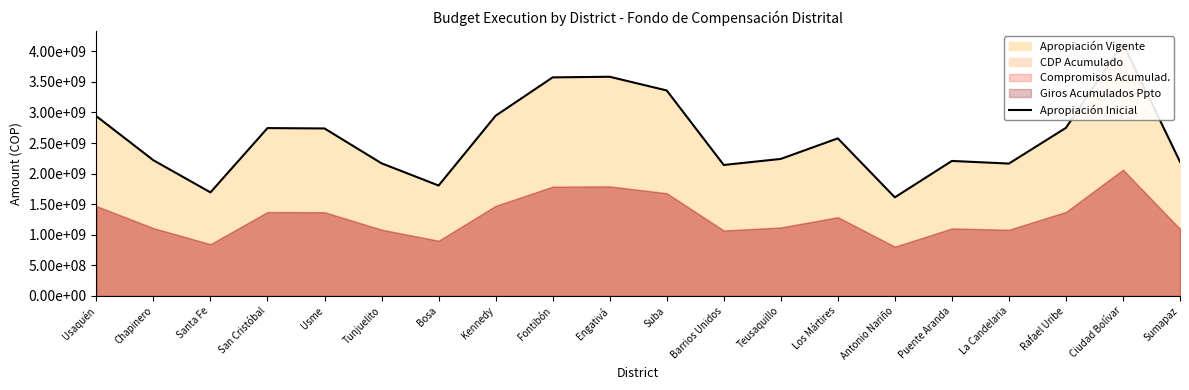

How many categories are shown in the chart?

20